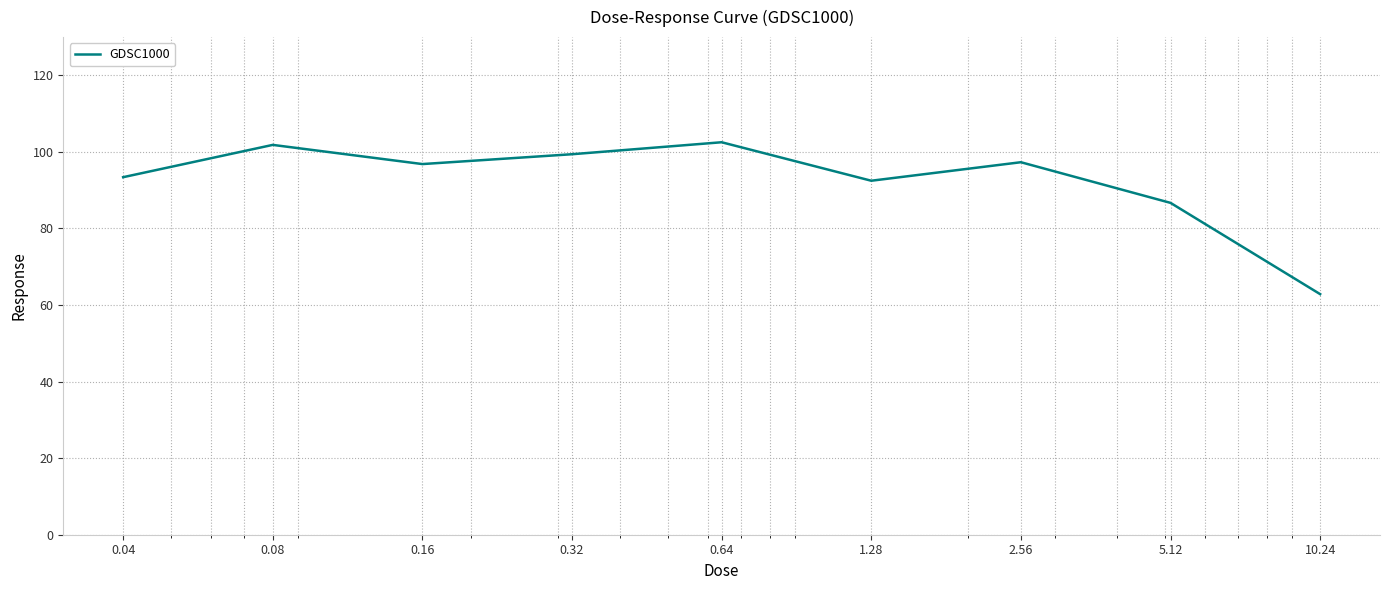

How many lines are shown in the chart?

1